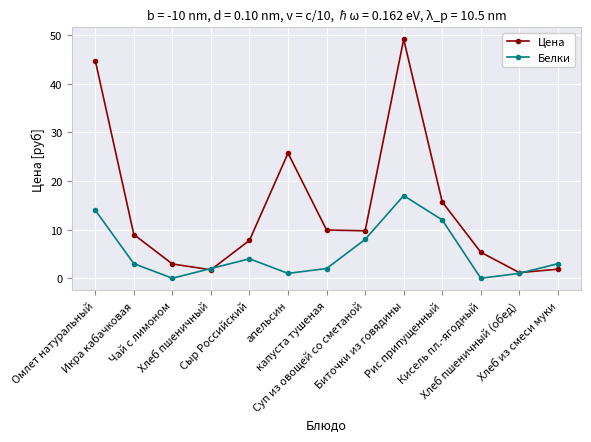

At which category does Белки reach its first local valley?

Чай с лимоном